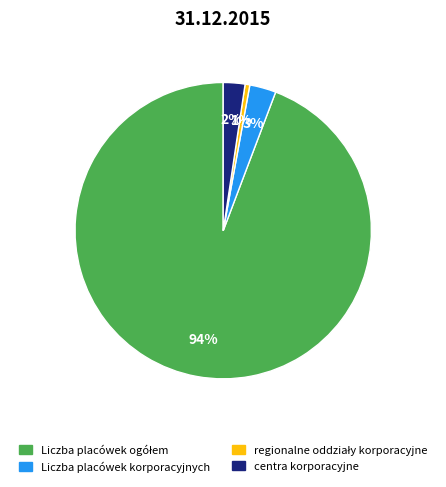

Combined, do centra korporacyjne and Liczba placówek korporacyjnych account for over 50%?

No